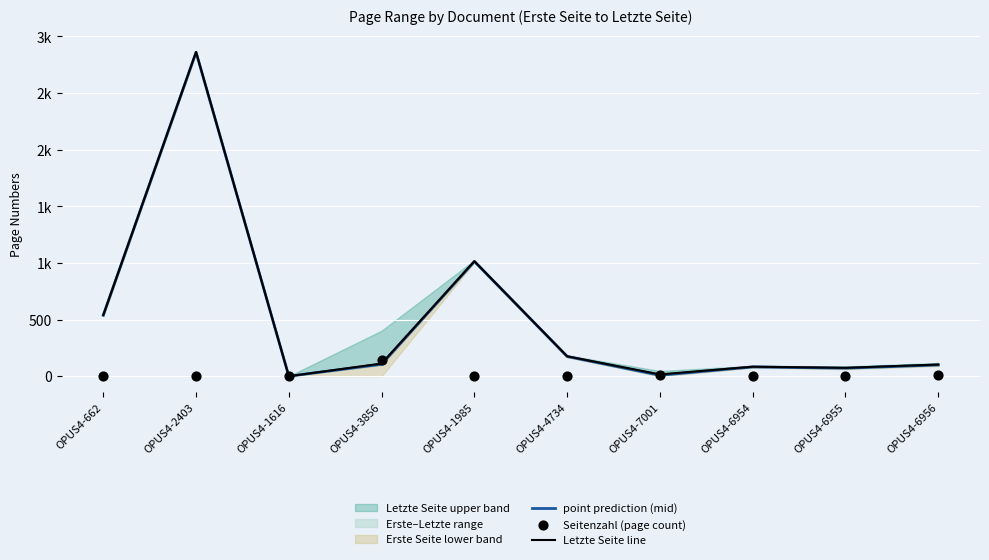

Which series has the largest total across all categories?

Letzte Seite line